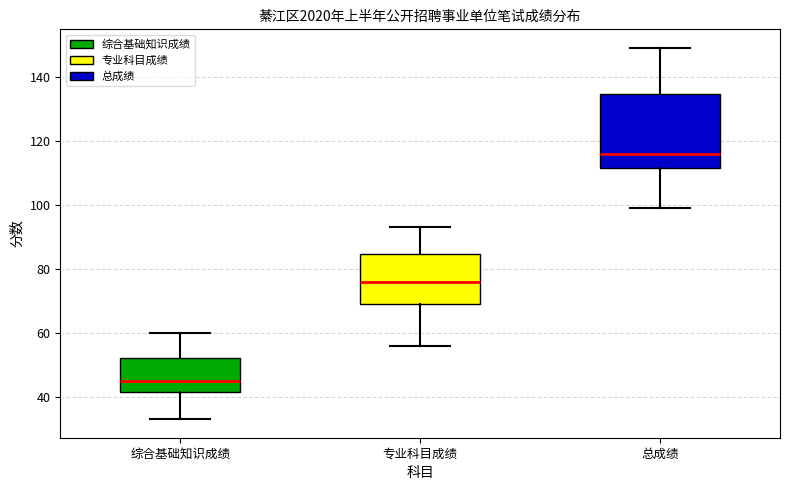

Reading left to right, transcribe this box plot: for each box, give where its median line is, the range the box spans, and where its two whiskers end, as read against the y-axis. The values are not printed on the chart, so give them approximately, as read against the axis.

综合基础知识成绩: median 46, box 42 to 52, whiskers 34 to 60
专业科目成绩: median 76, box 70 to 84, whiskers 56 to 94
总成绩: median 116, box 112 to 134, whiskers 100 to 150